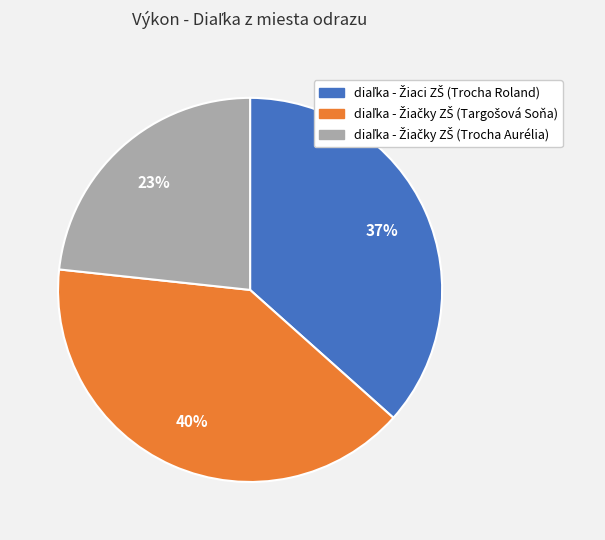

To the nearest percent, what is the difference between the largest and smallest slice percentages?

17%